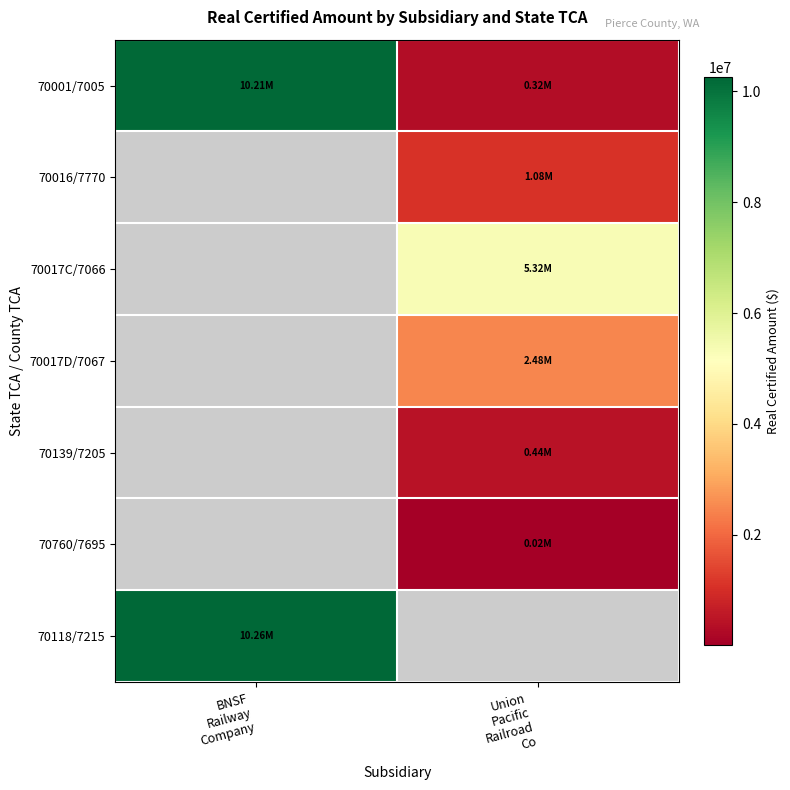

Which series changed the most between BNSF Railway Company and Union Pacific Railroad Co?

70001/7005